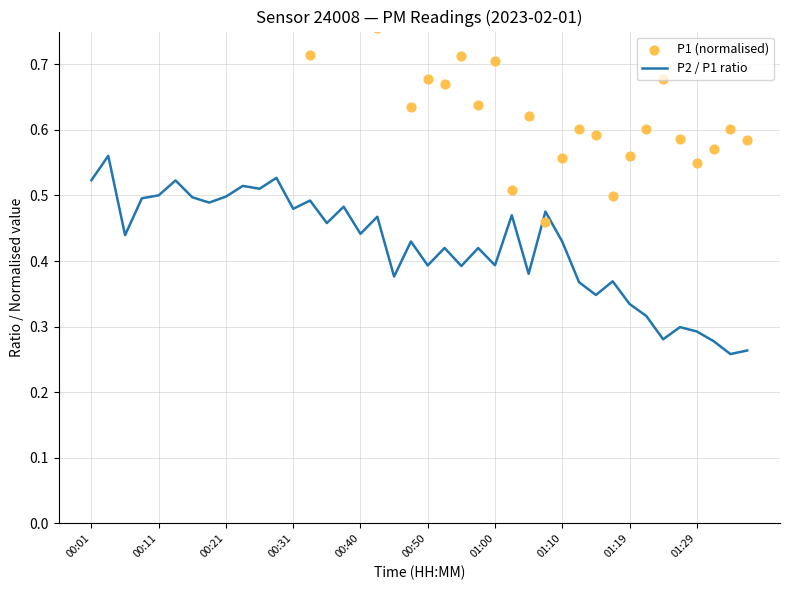

Which series contains the highest Y value?

P1 (normalised)